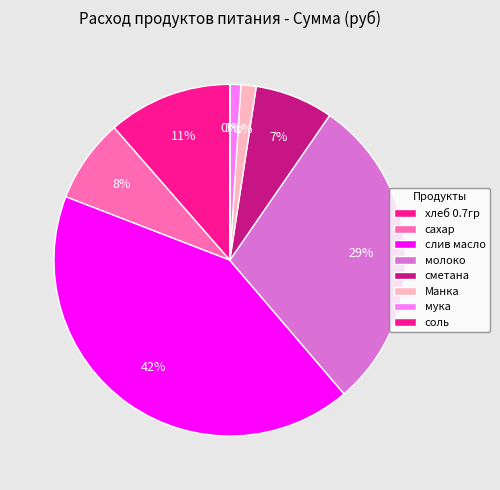

Which has a higher value, сахар or молоко?

молоко